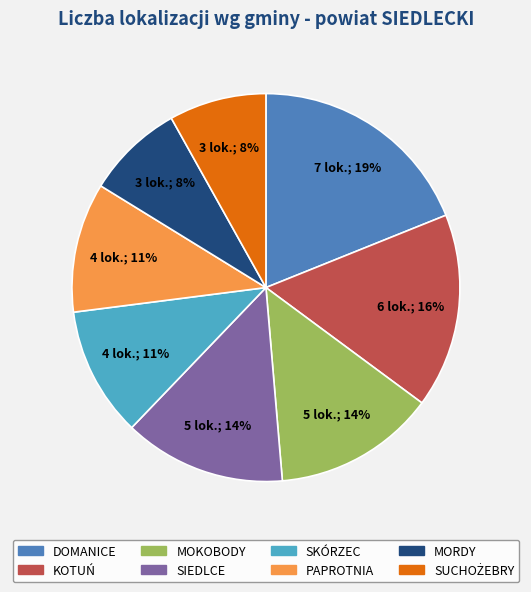

Which has a higher value, SIEDLCE or MORDY?

SIEDLCE